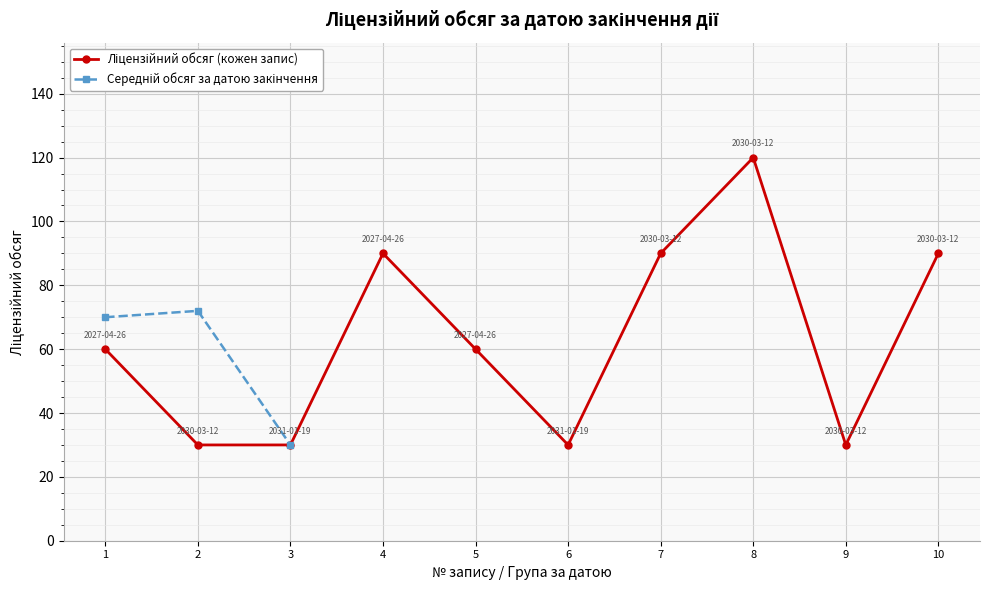

How many categories are shown in the chart?

10